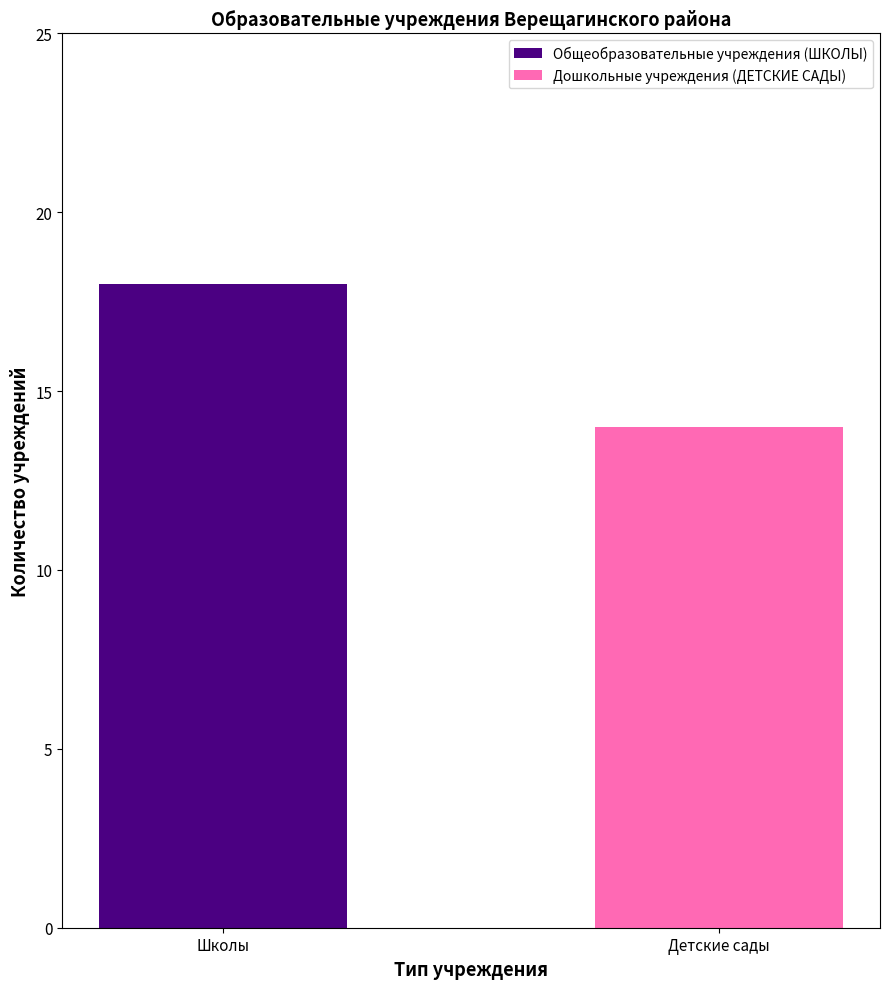

What is the highest value of the Общеобразовательные учреждения (ШКОЛЫ) series?

18